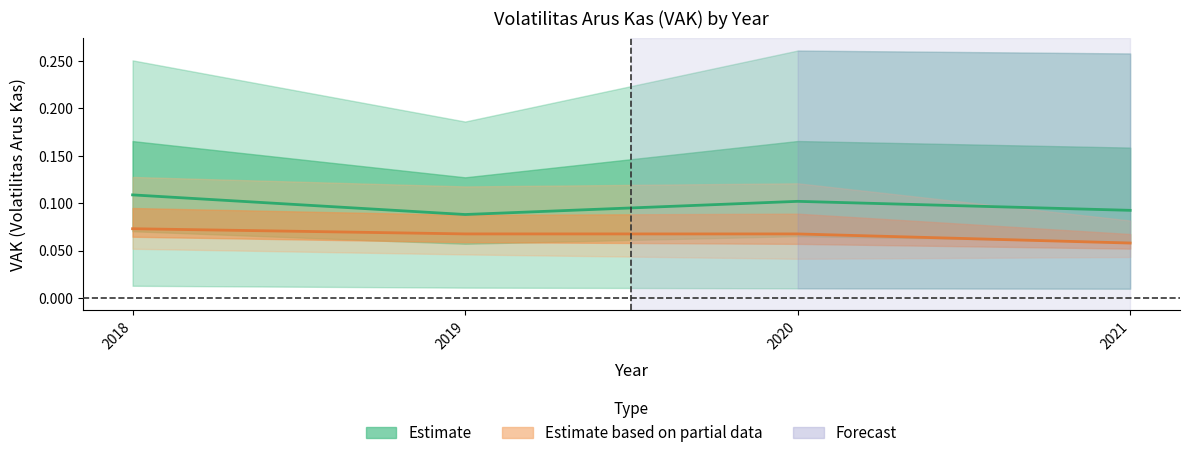

Count the Estimate based on partial data values in the range 0 to 1.

4